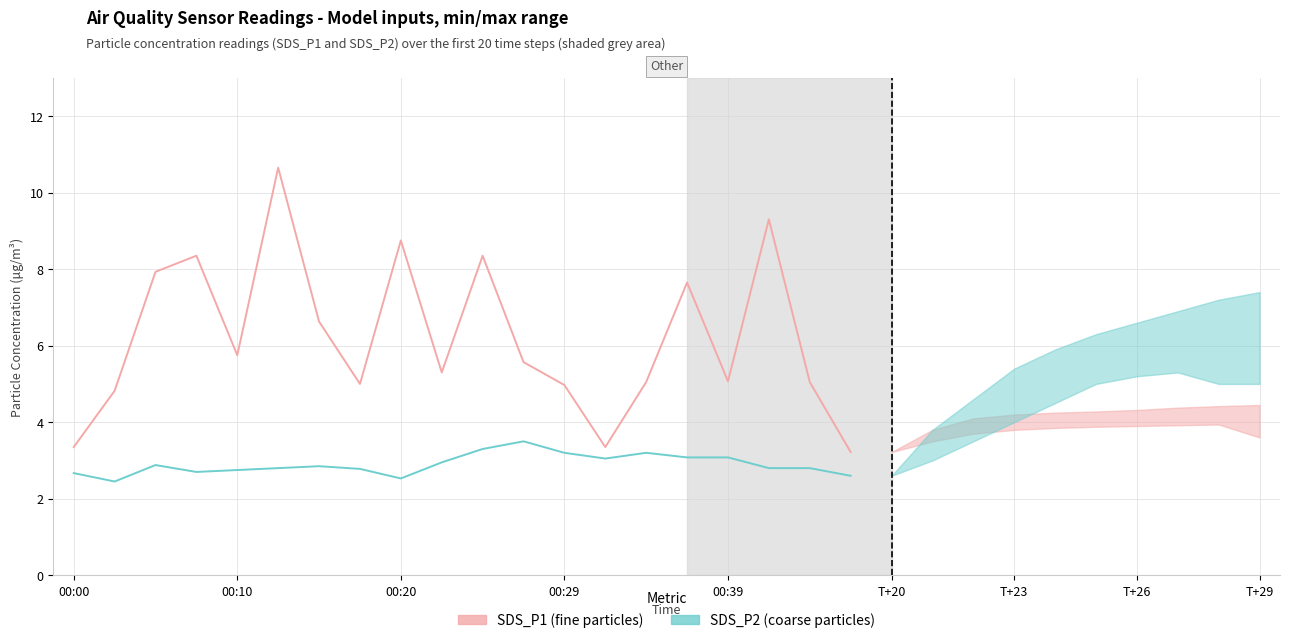

What is the minimum value shown in the chart?

2.5